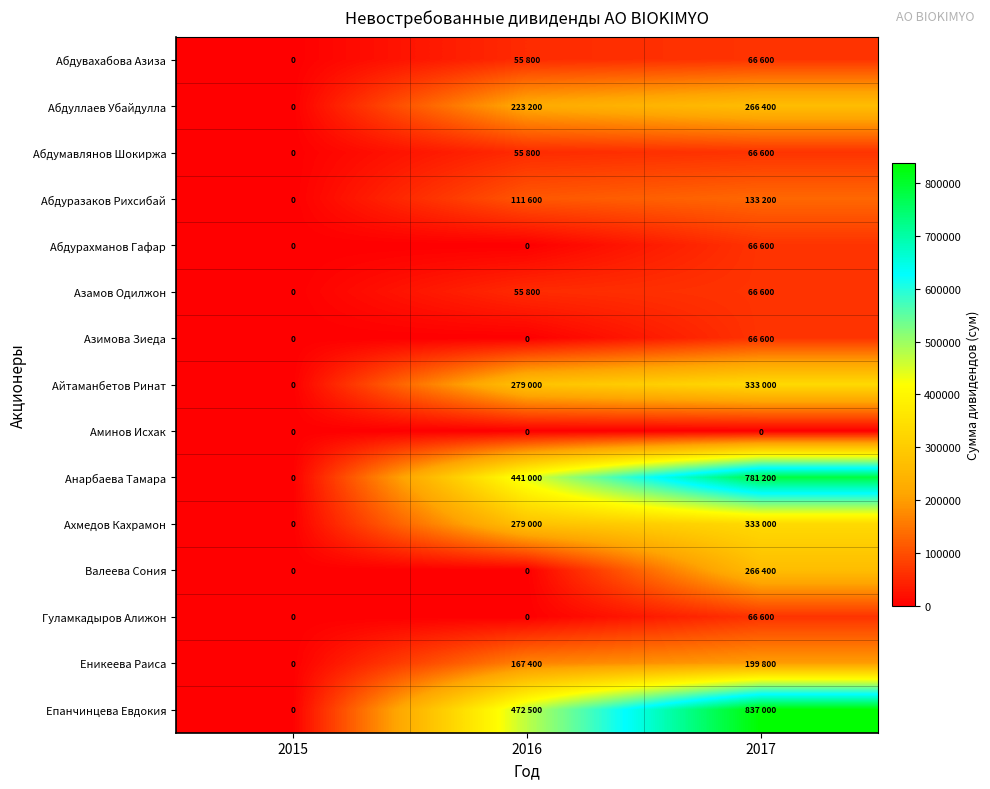

Count the number of data series in this chart.

15